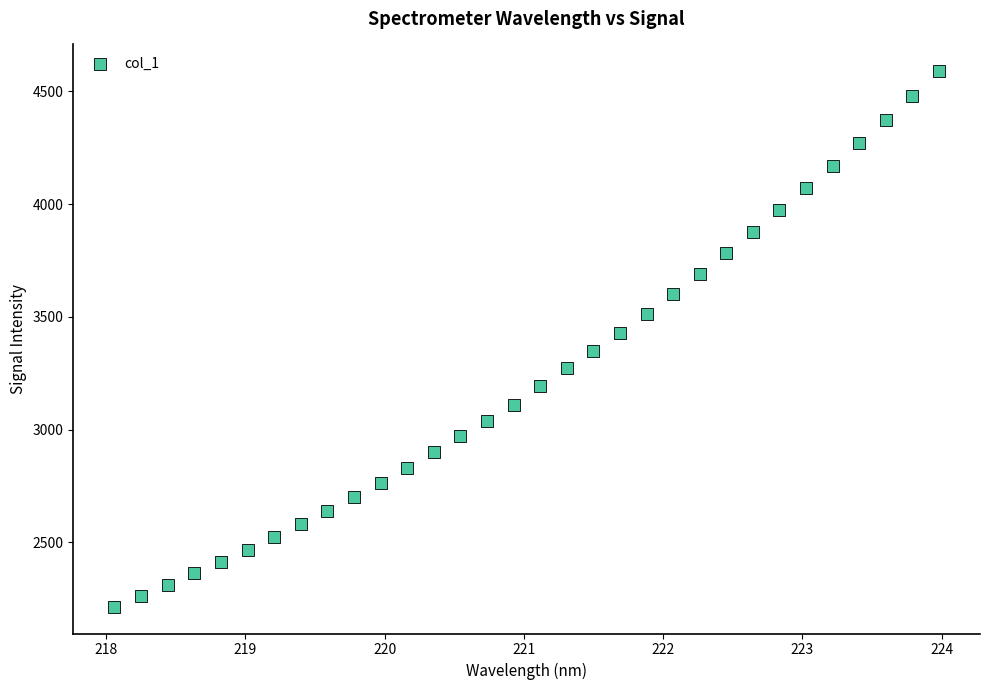

What is the range of Y values (max minus min)?

2374.4